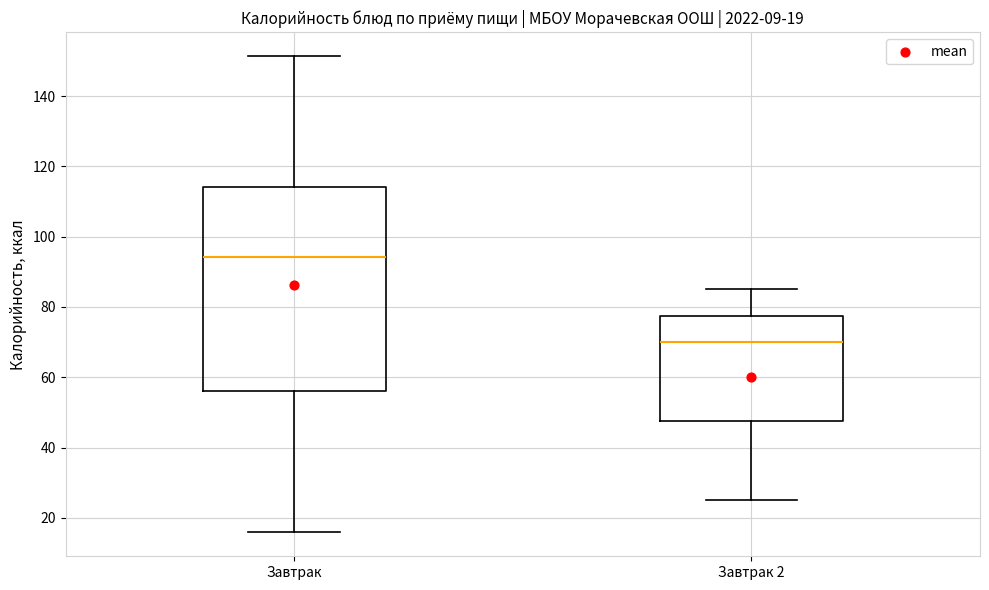

Which box is the tallest, from its lower edge to its upper edge?

Завтрак